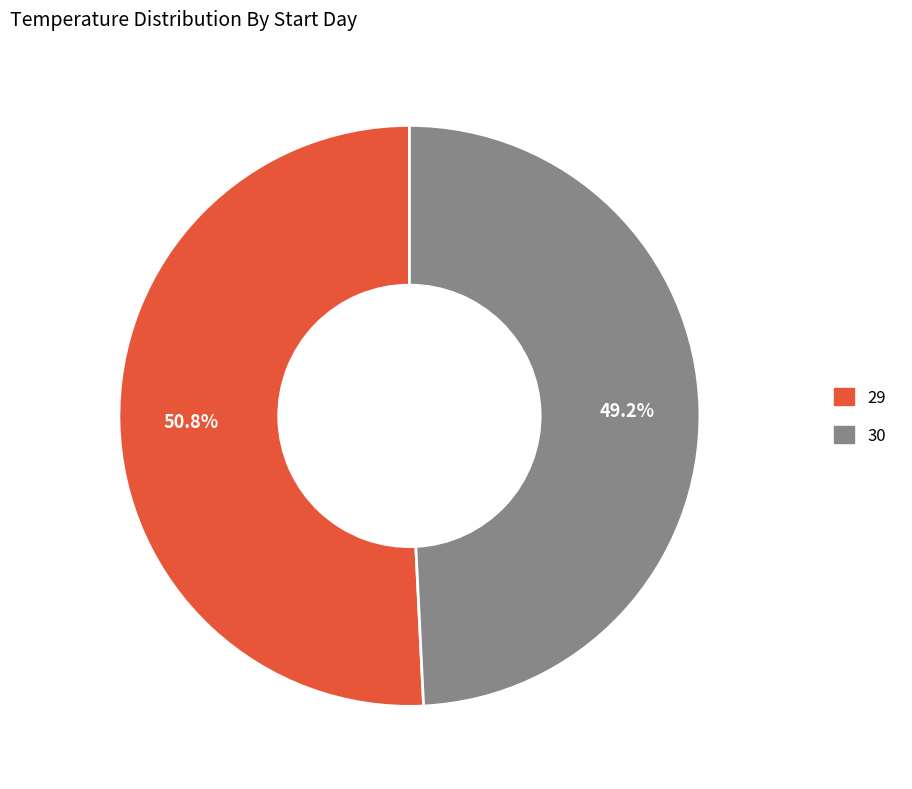

To the nearest percent, what portion does 29 represent?

51%